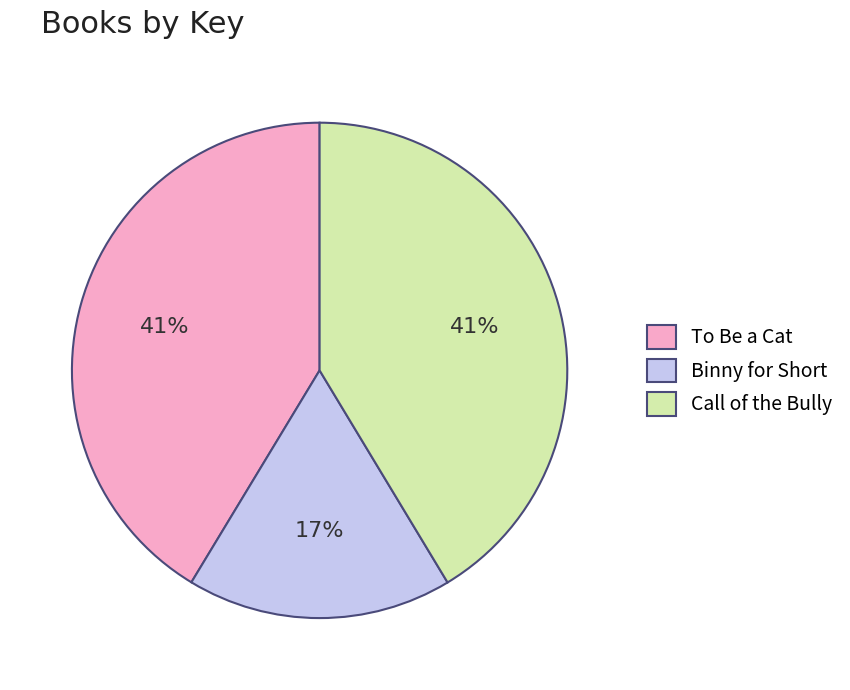

Between Call of the Bully and Binny for Short, which is larger?

Call of the Bully